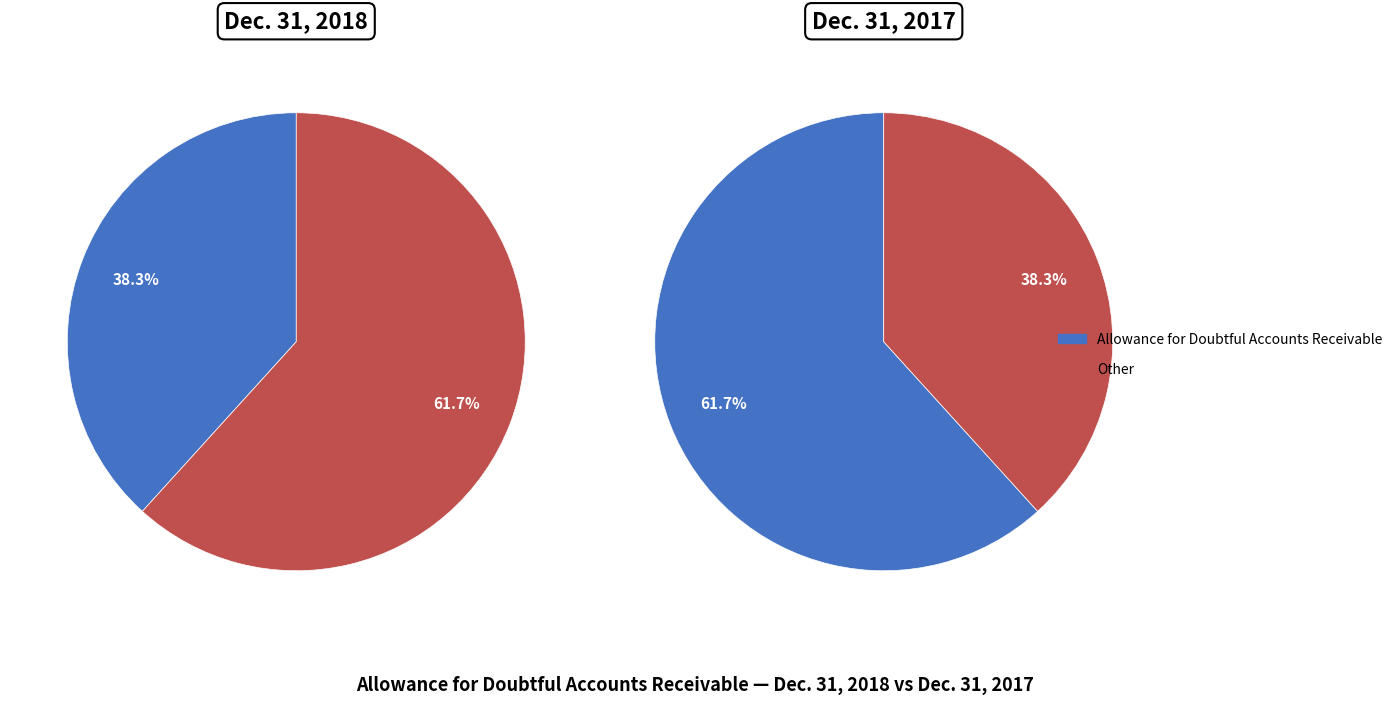

Which series has the widest spread of values?

Dec. 31, 2018